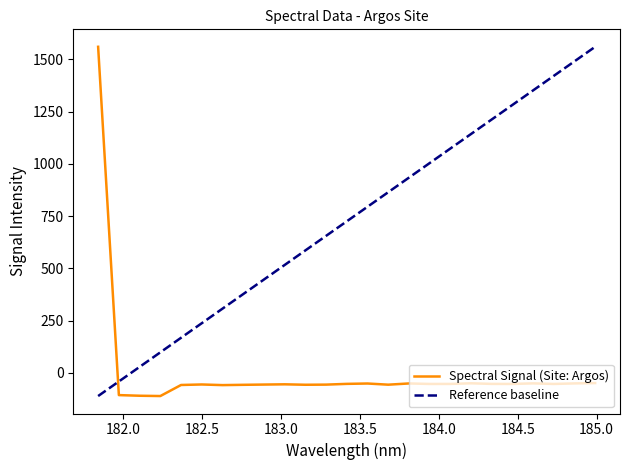

What is the smallest value displayed?

-110.8